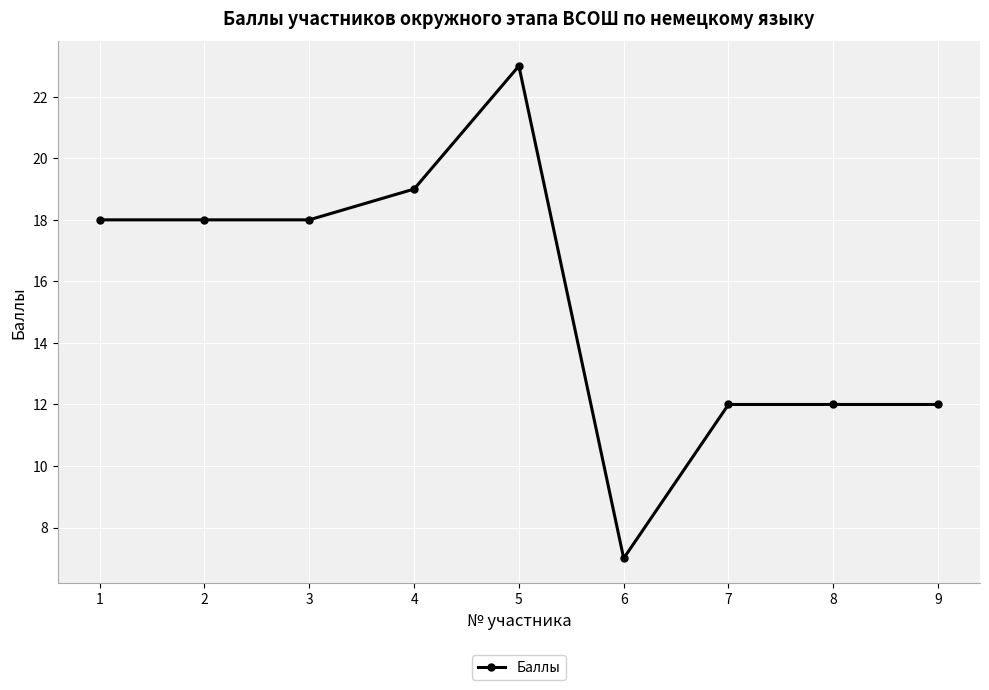

How many series are shown in this chart?

1